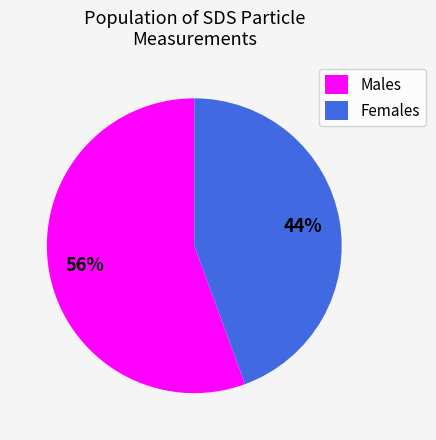

To the nearest percent, what portion does Females represent?

44%